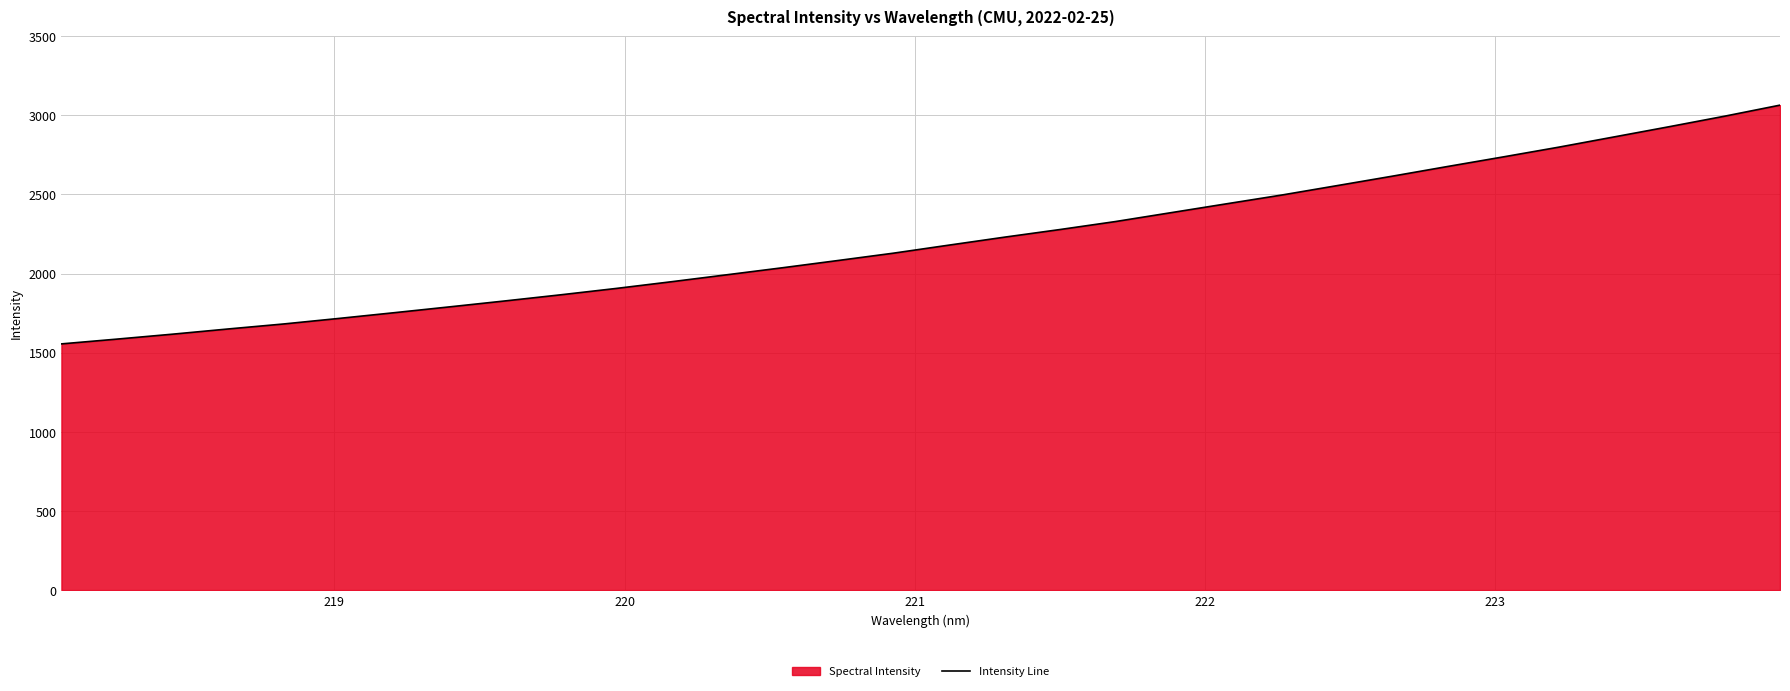

What is the minimum value shown in the chart?

1555.6